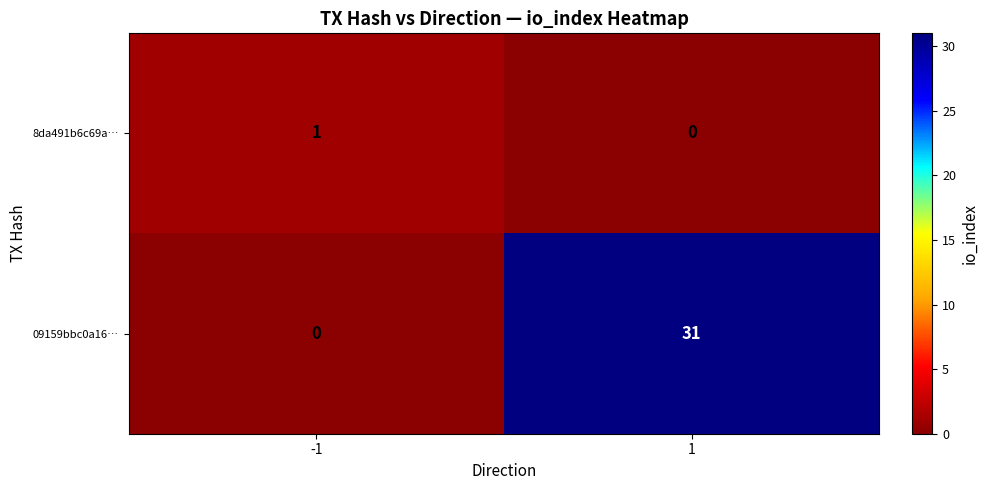

True or false: 09159bbc0a16… has a value of -11 at -1.

False